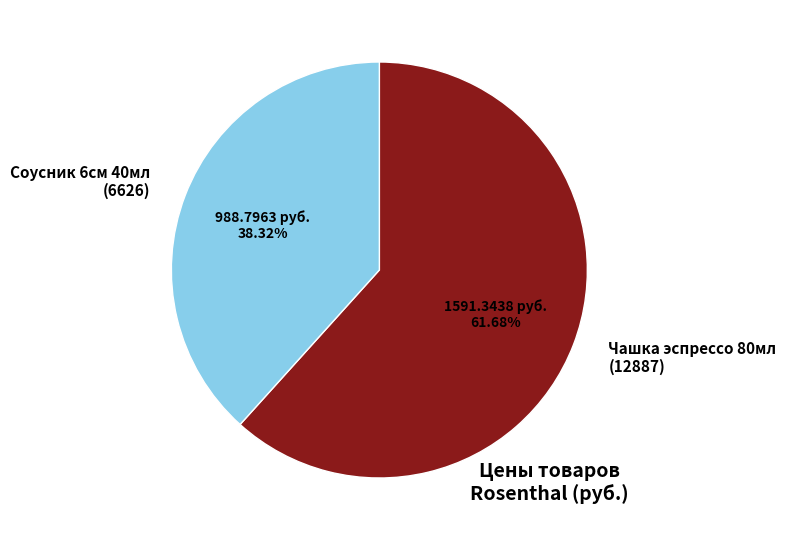

Is there any slice that represents more than half of the pie?

Yes